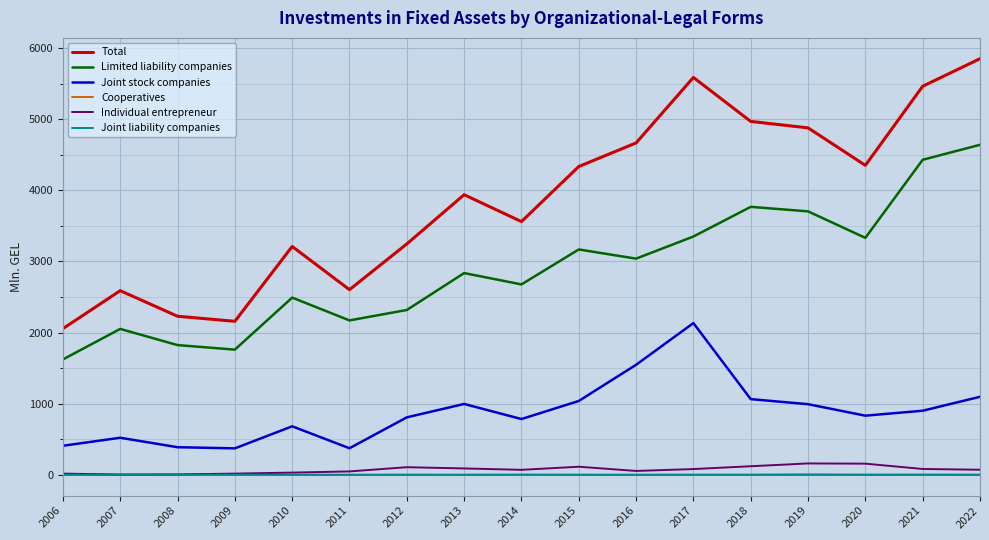

Which series has the largest range (max minus min)?

Total